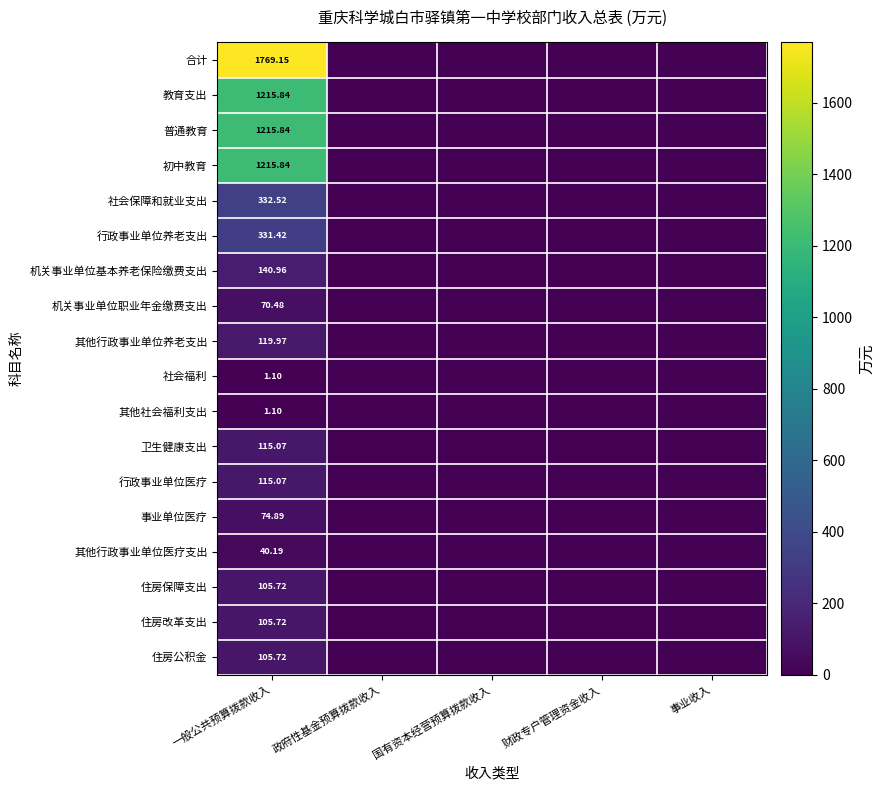

Rank the series by their maximum value, from lowest to highest.

社会福利, 其他社会福利支出, 其他行政事业单位医疗支出, 机关事业单位职业年金缴费支出, 事业单位医疗, 住房保障支出, 住房改革支出, 住房公积金, 卫生健康支出, 行政事业单位医疗, 其他行政事业单位养老支出, 机关事业单位基本养老保险缴费支出, 行政事业单位养老支出, 社会保障和就业支出, 教育支出, 普通教育, 初中教育, 合计